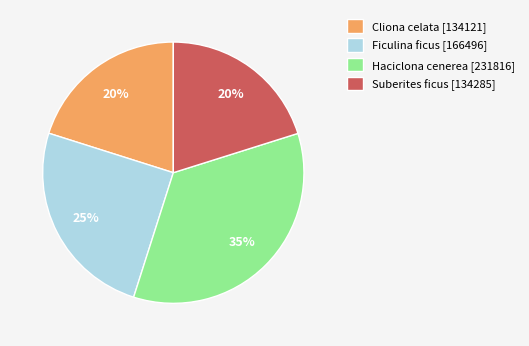

To the nearest percent, what portion does Cliona celata represent?

20%